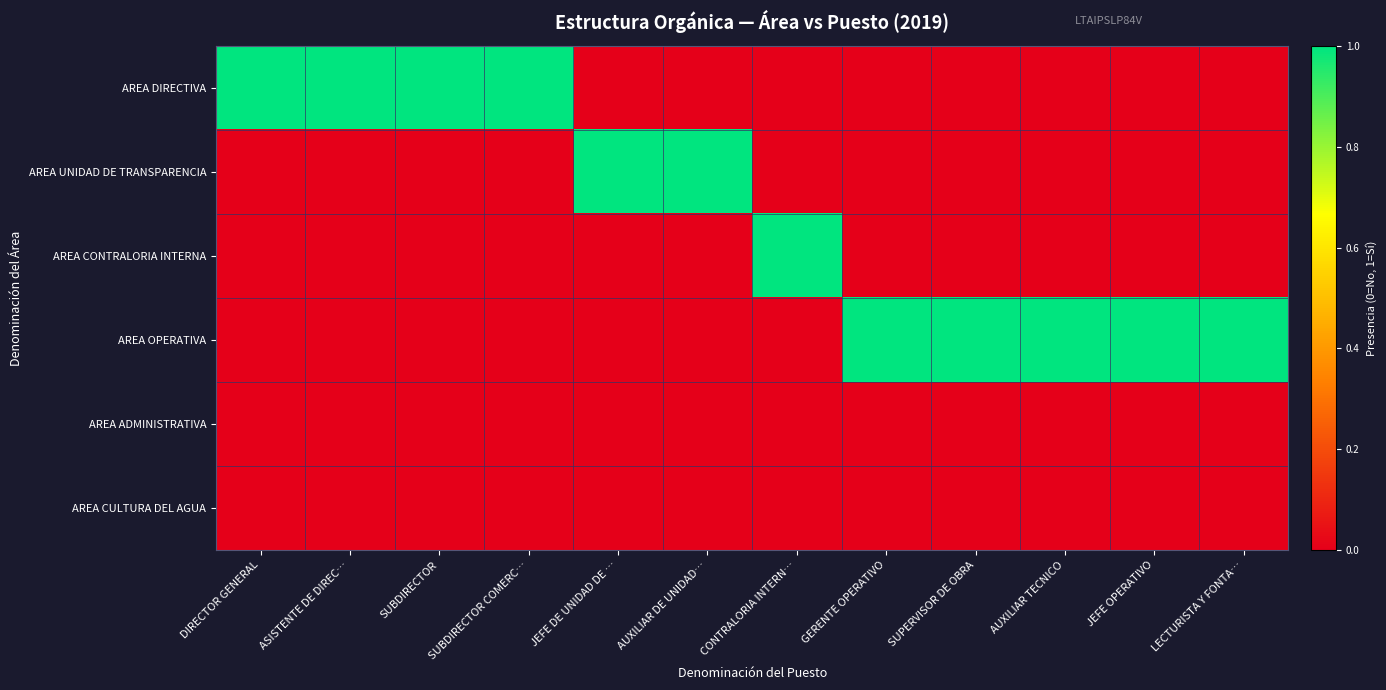

How many distinct data groups are displayed?

6